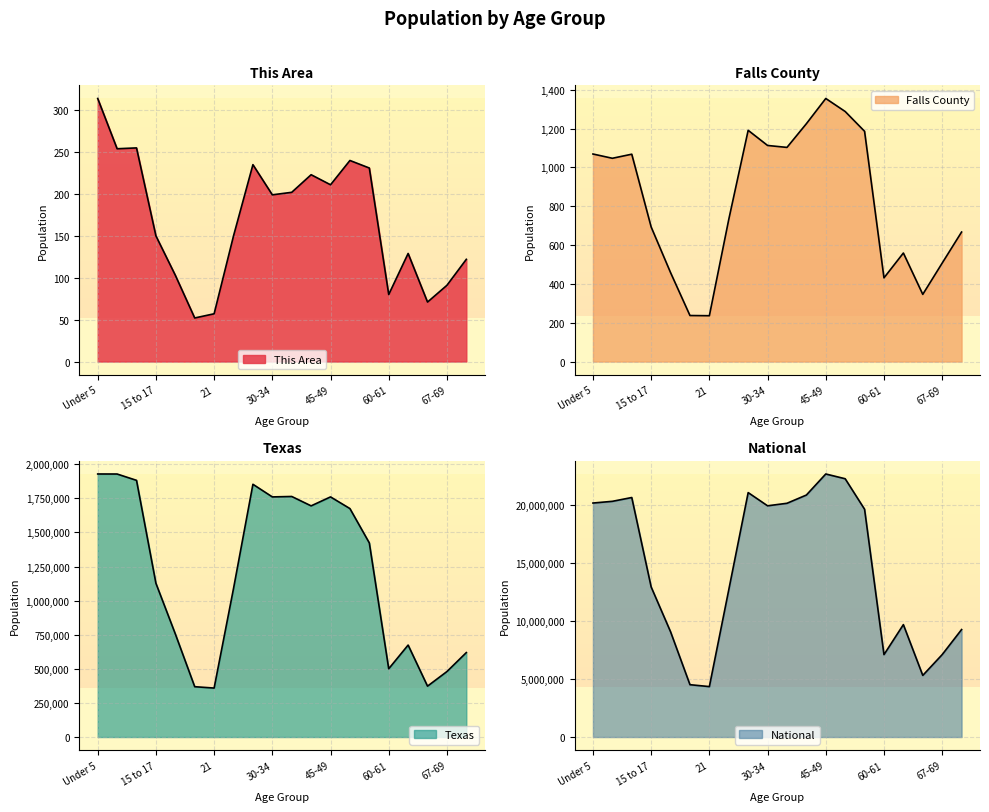

The This Area series shows 70 at 55-59. True or false?

False